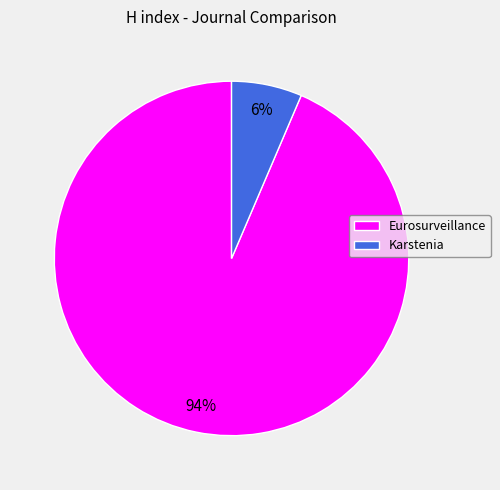

What percentage is the Karstenia slice, to the nearest percent?

6%